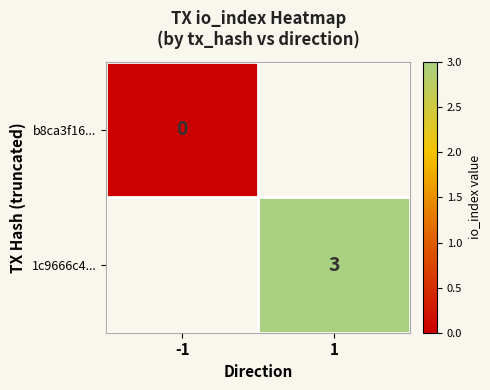

Is the value of 1c9666c4... at 1 greater than the value of b8ca3f16... at -1?

Yes